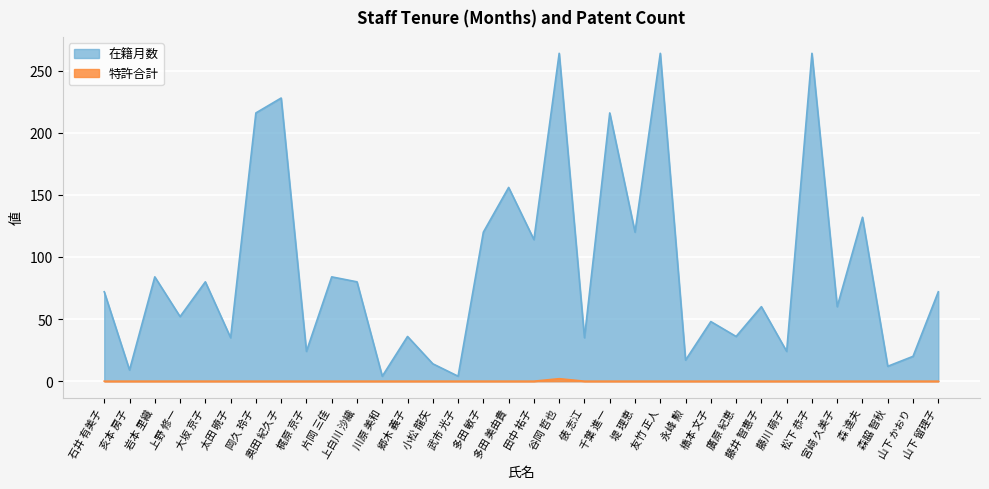

At which category is the sum across all series the highest?

谷岡 哲也